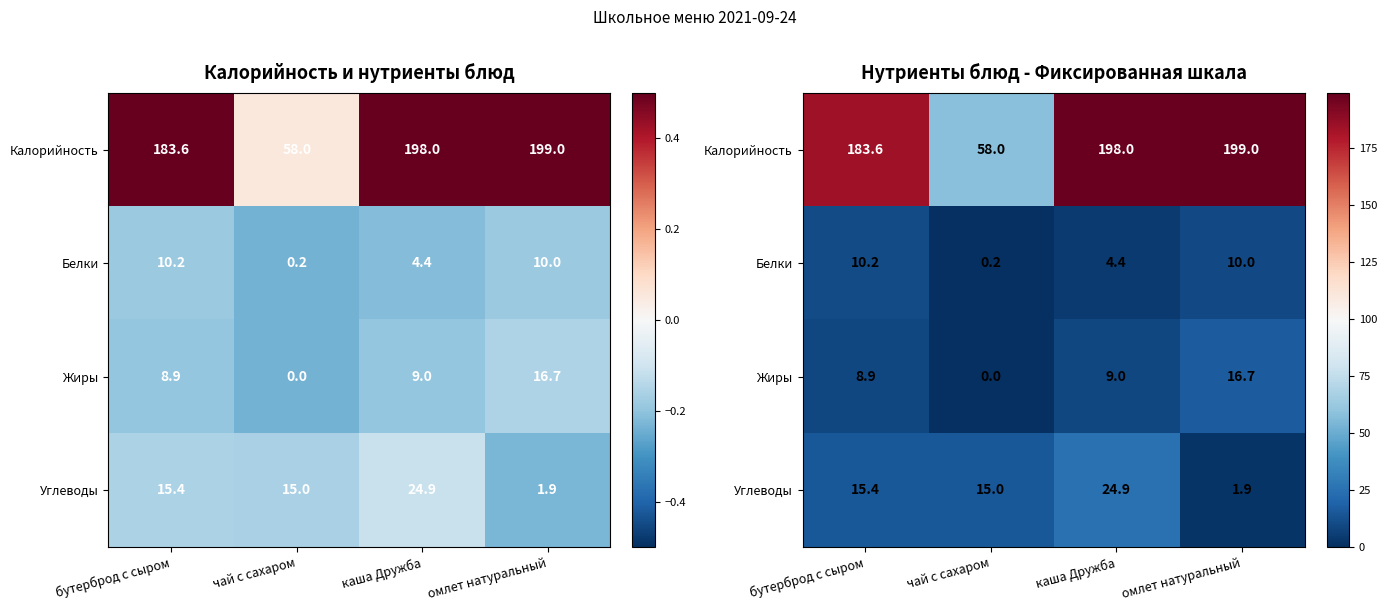

At how many categories does at least one series exceed 18?

4